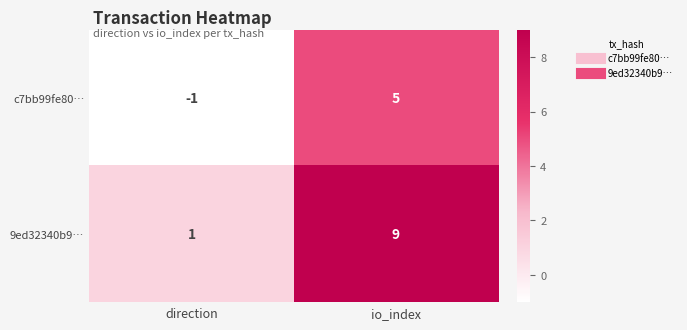

What is the difference between the 9ed32340b9… values at io_index and direction?

8